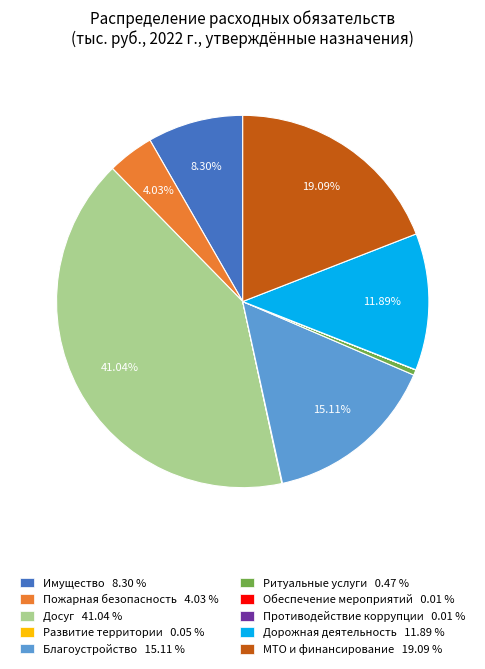

Does any single category account for the majority?

No